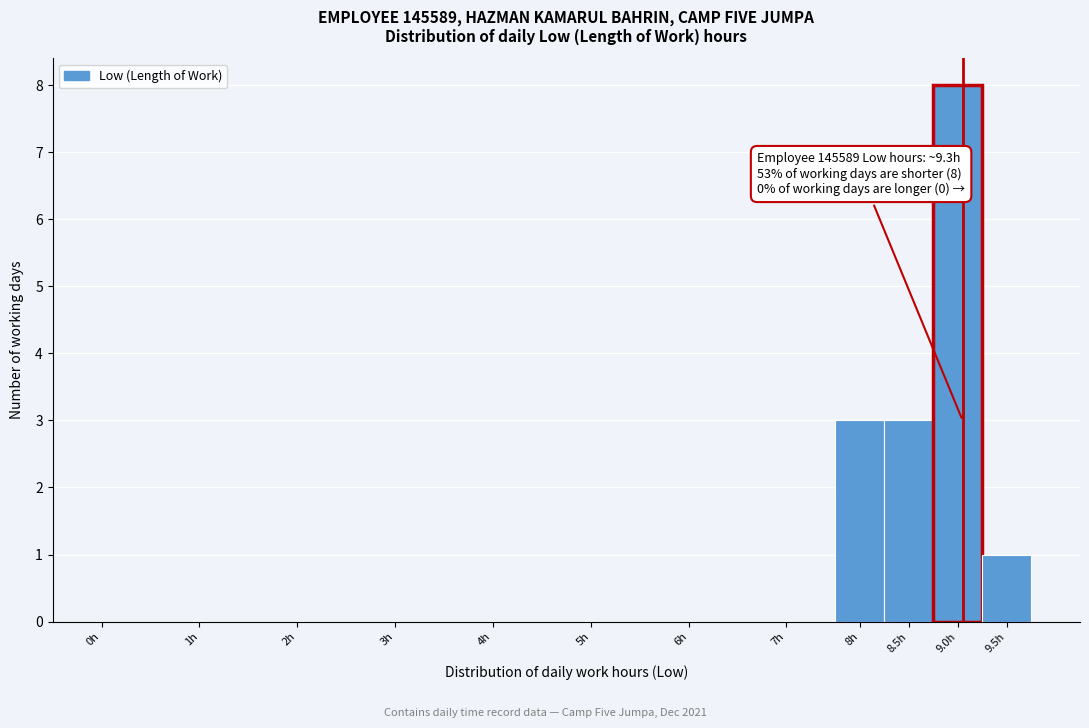

Reading right to left, extract all data points from this chart.

9.5h=1	9.0h=8	8.5h=3	8h=3	7h=0	6h=0	5h=0	4h=0	3h=0	2h=0	1h=0	0h=0